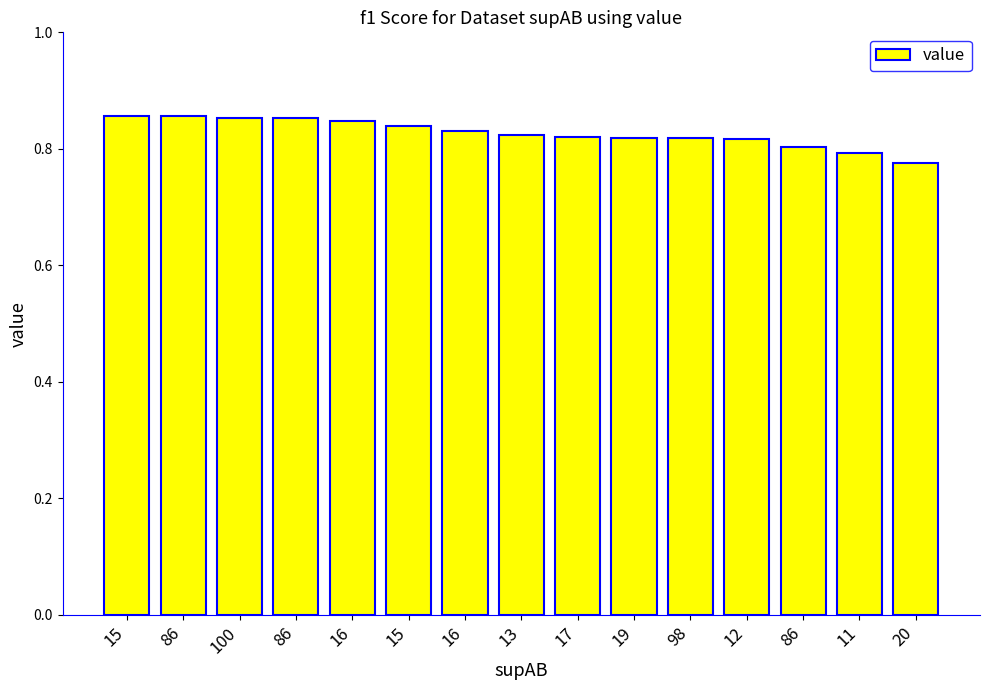

Is it true that the value at 86 is 1.1?

False